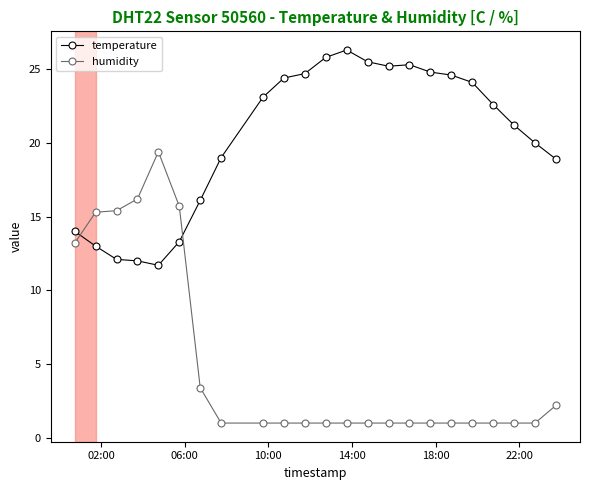

How many categories are shown in the chart?

23